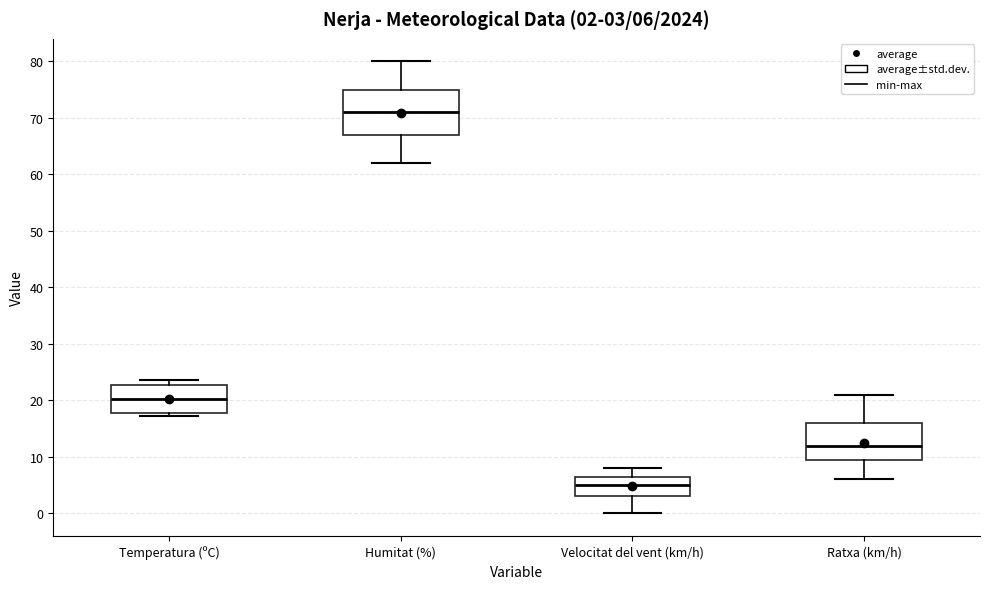

Which box has the lowest median line?

Velocitat del vent (km/h)